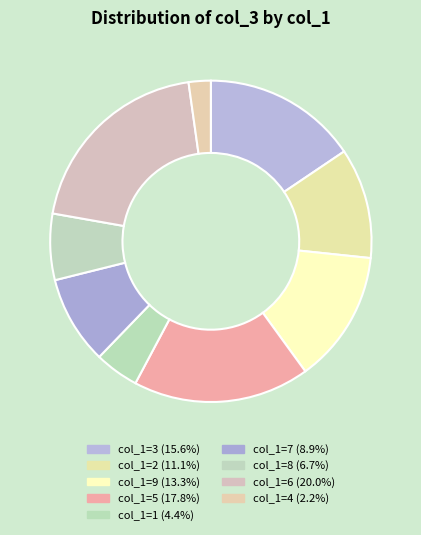

How many slices are in this pie chart?

9